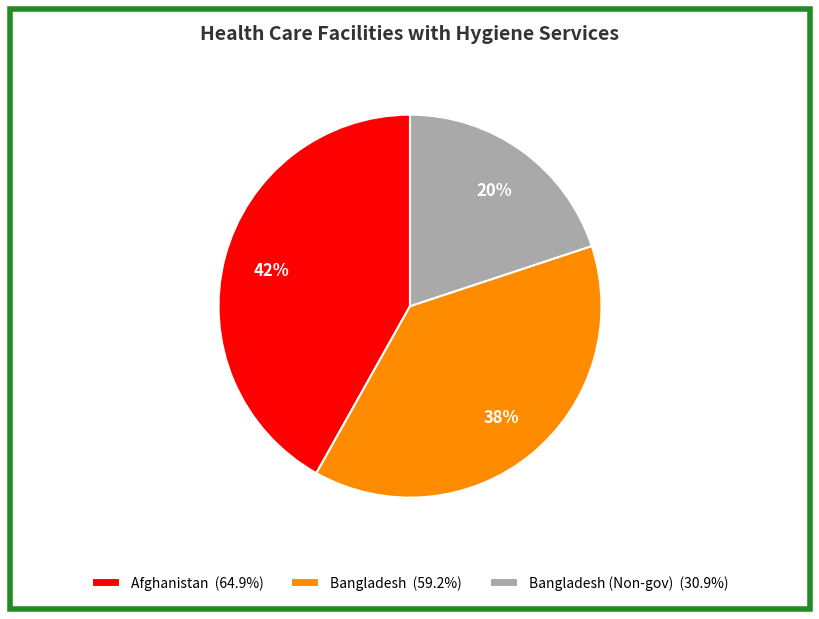

Does any single category account for the majority?

No